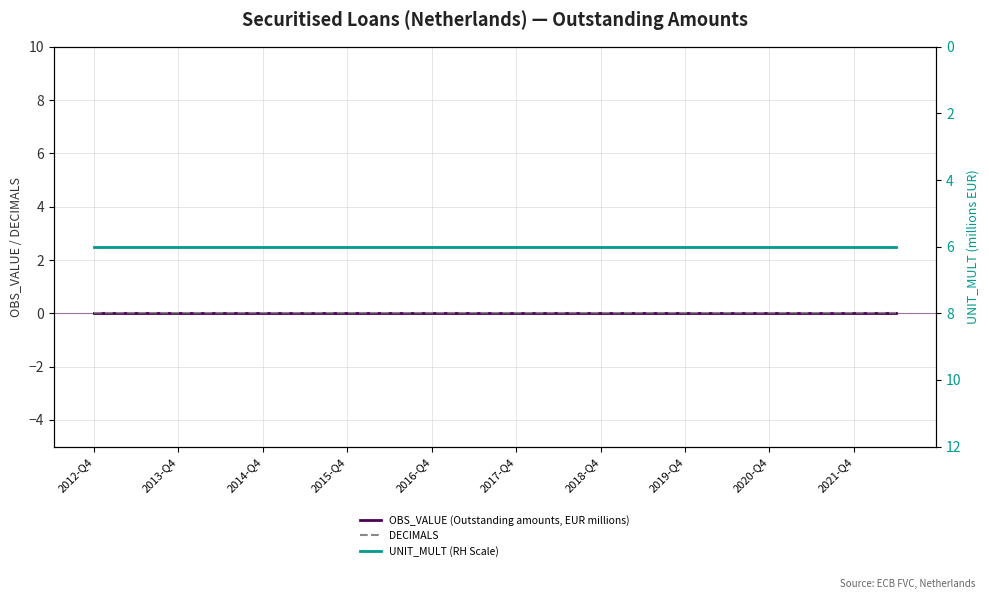

True or false: DECIMALS and UNIT_MULT (RH Scale) intersect in this chart.

False